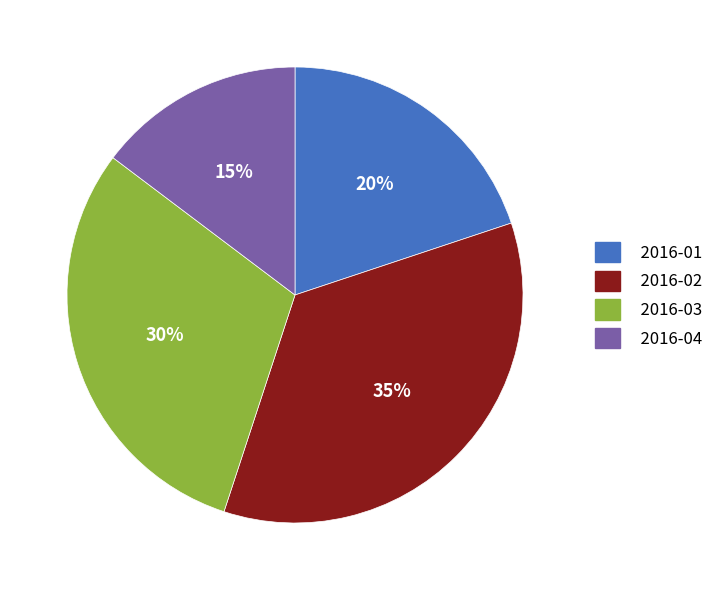

How many slices are in this pie chart?

4